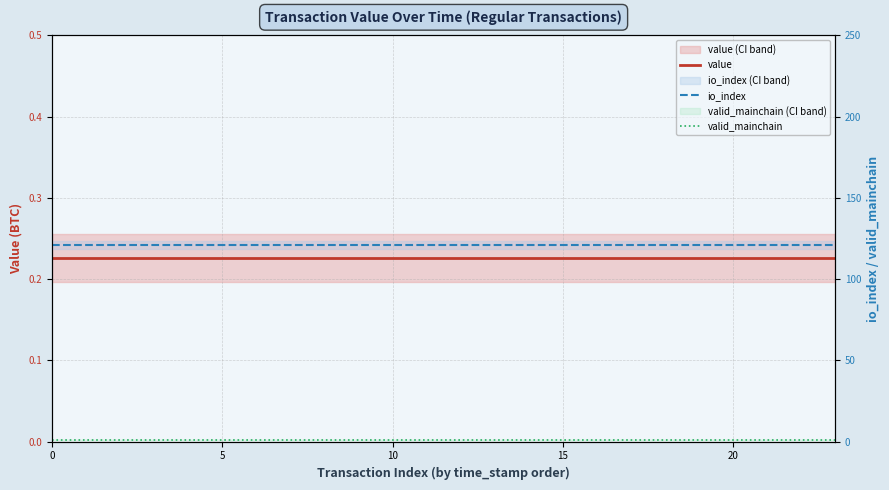

How many lines are shown in the chart?

3